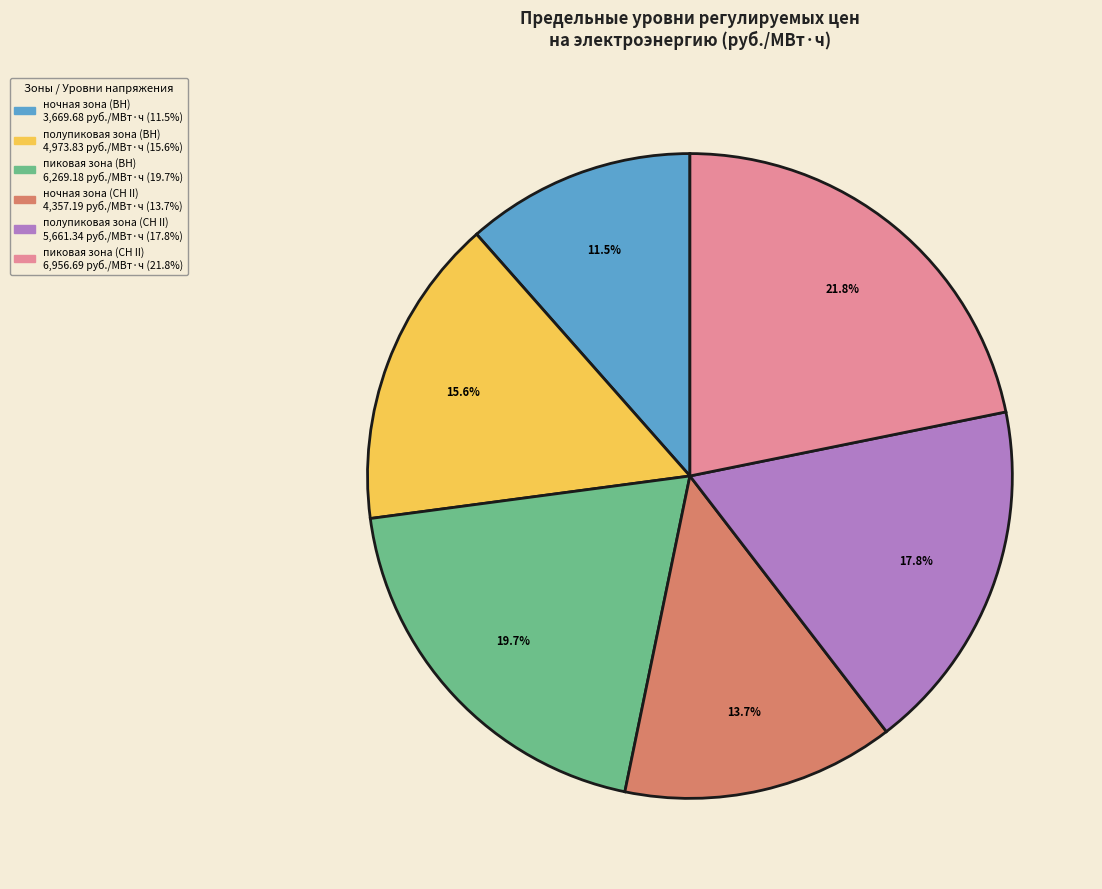

Is there any slice that represents more than half of the pie?

No